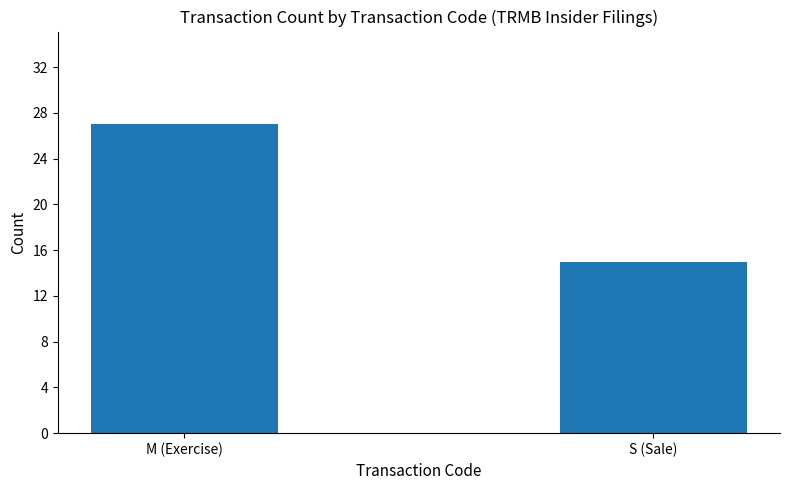

What is the average value?

21